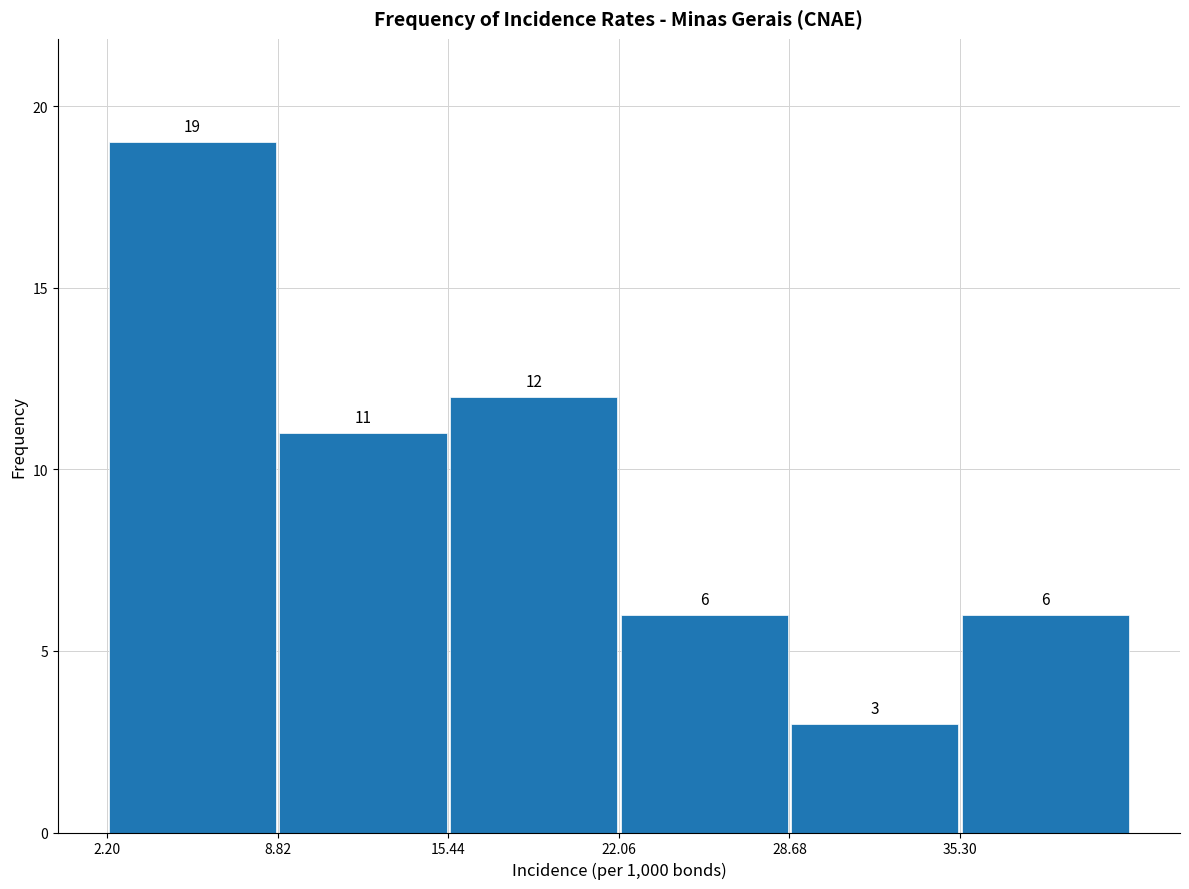

Reading left to right, transcribe this chart: for each bar, give the range it covers on the x-axis and its height. The bar edges are not printed on the chart, so give them approximately, as read against the axis.

2 to 9: 19
9 to 15: 11
15 to 22: 12
22 to 29: 6
29 to 35: 3
35 to 42: 6